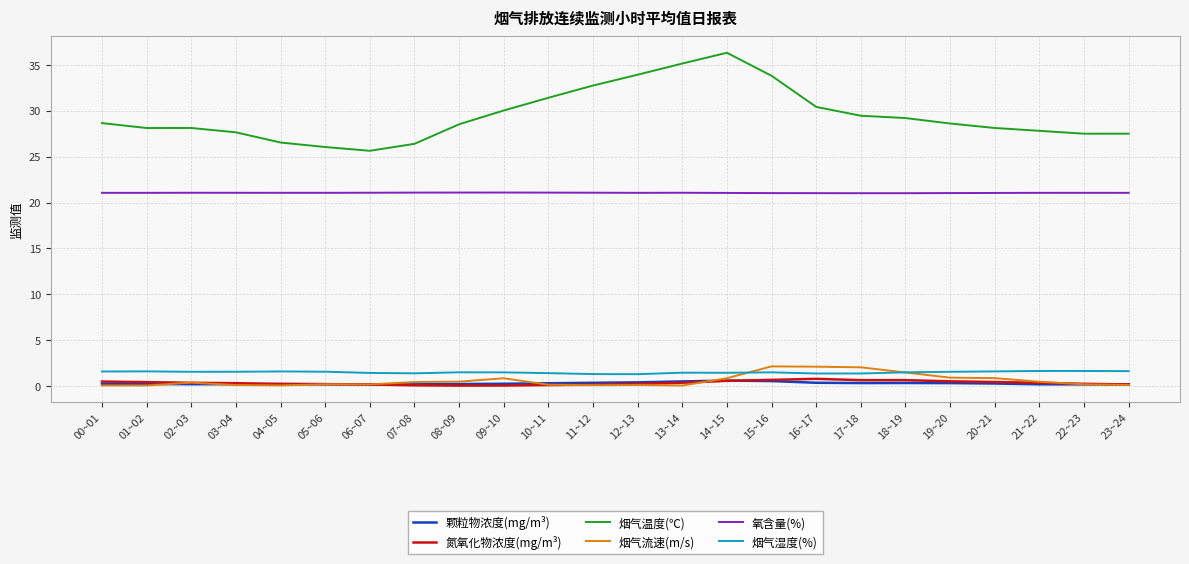

Where is the first local maximum for 颗粒物浓度(mg/m³)?

04~05